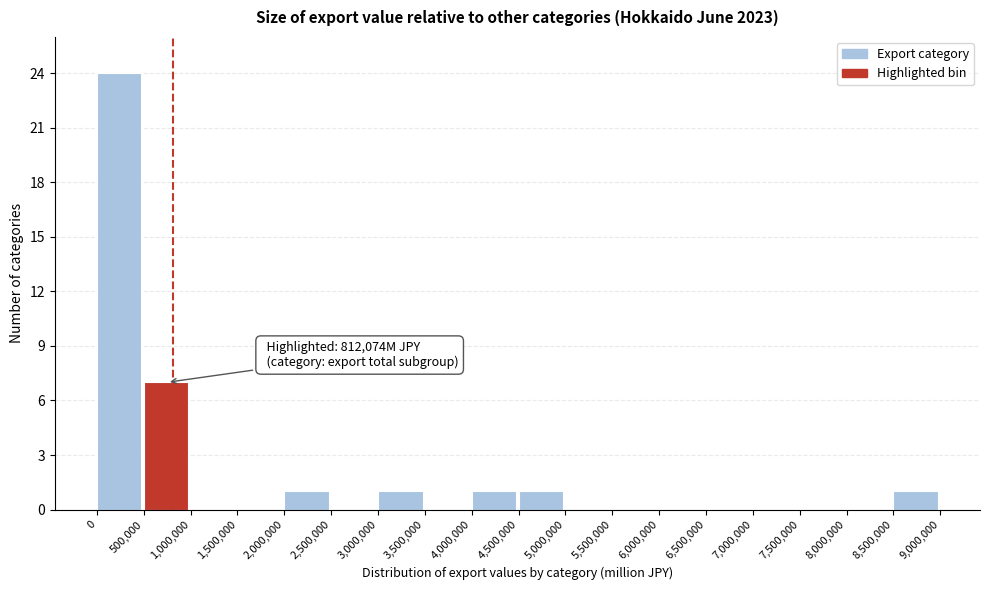

Which range on the x-axis has the tallest bar?

0 to 500,000